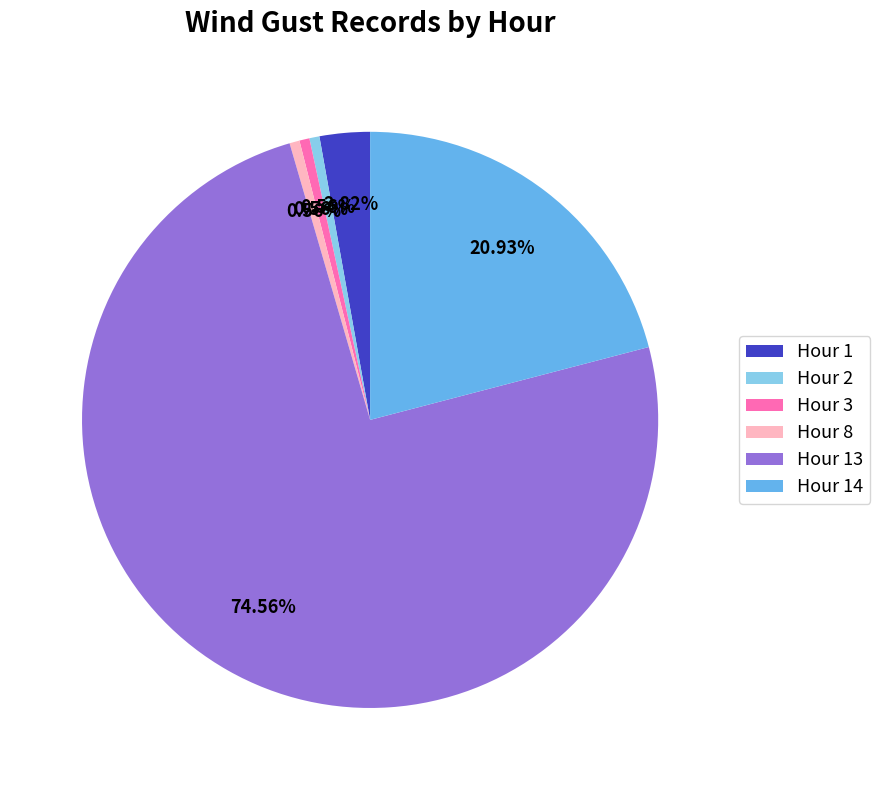

Which category has the biggest portion of the pie?

Hour 13